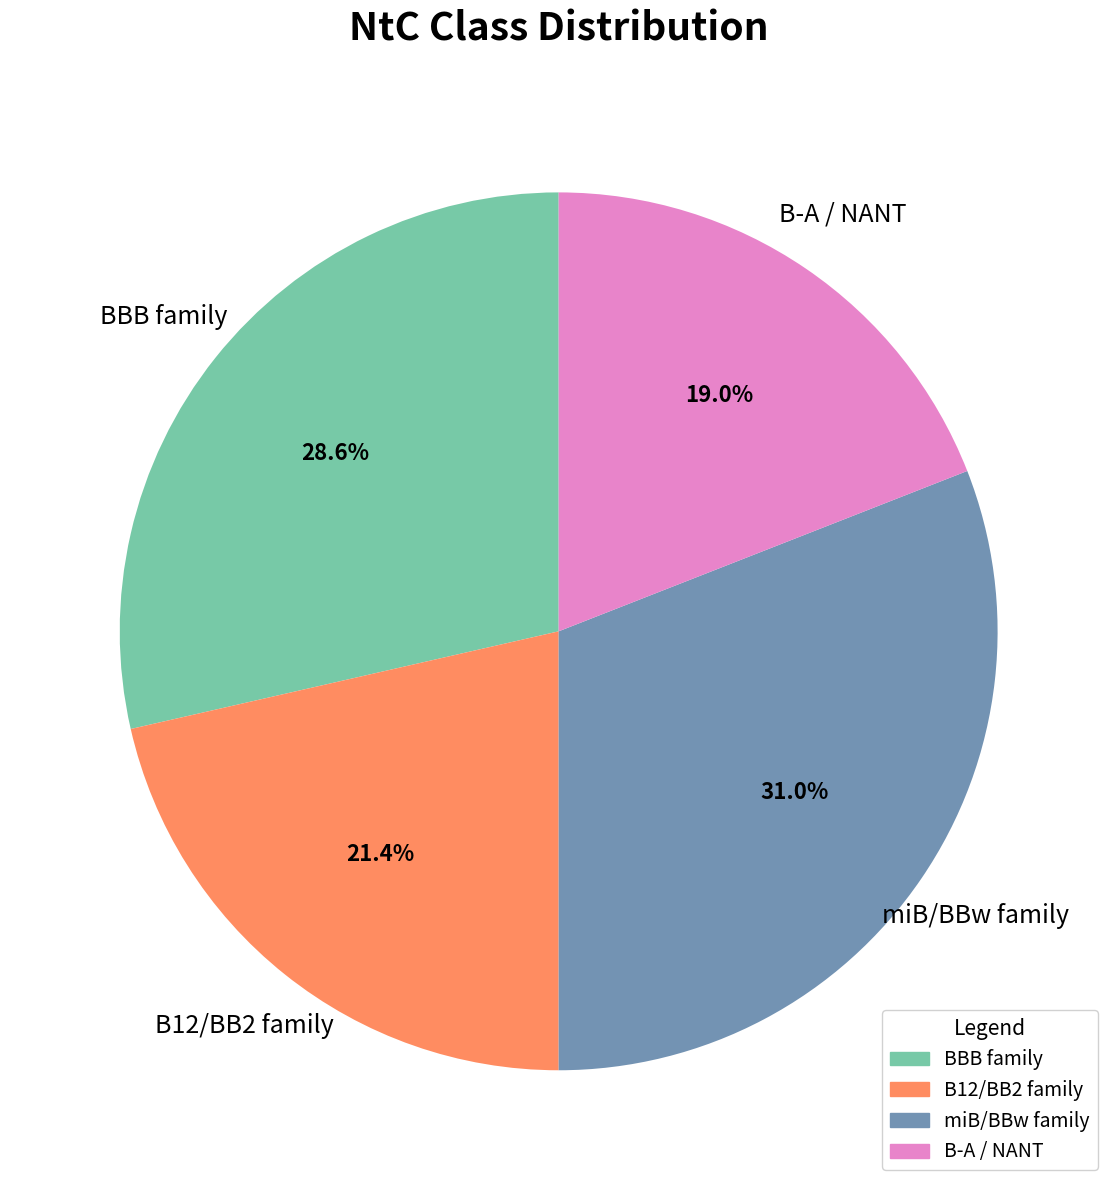

Is there a majority slice in this chart?

No